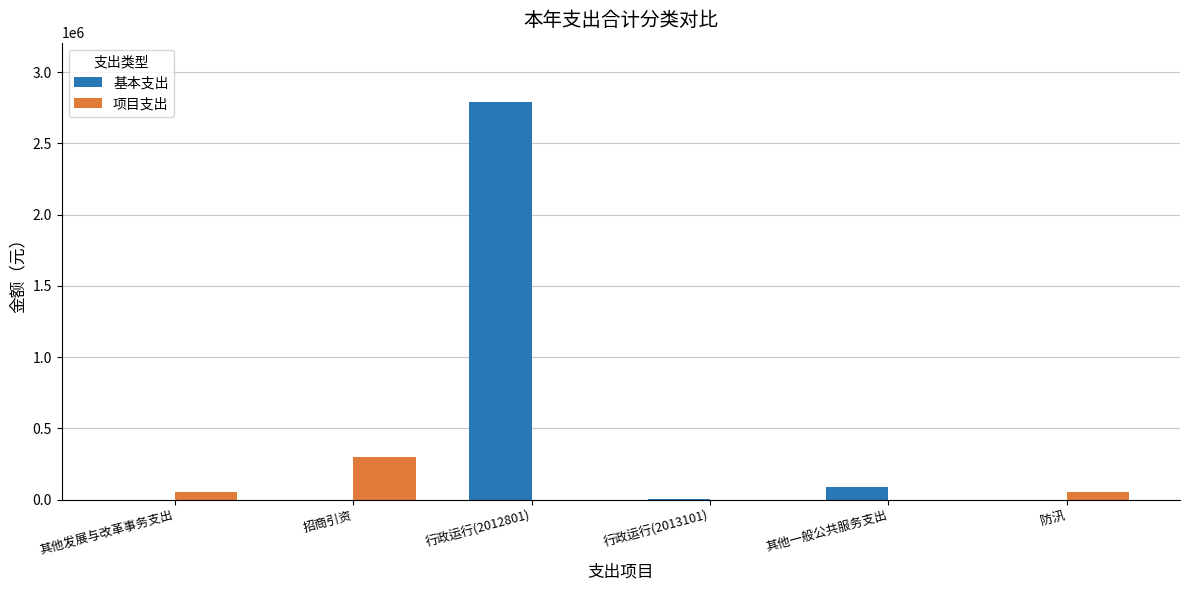

What are all the series names shown in the legend?

基本支出, 项目支出